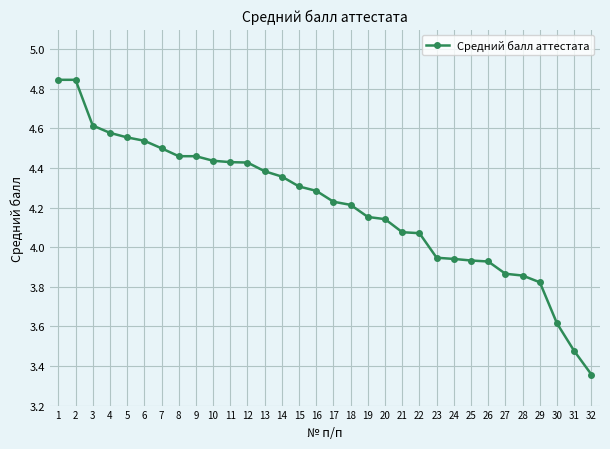

What is the value of the 15th point from the left?

4.3